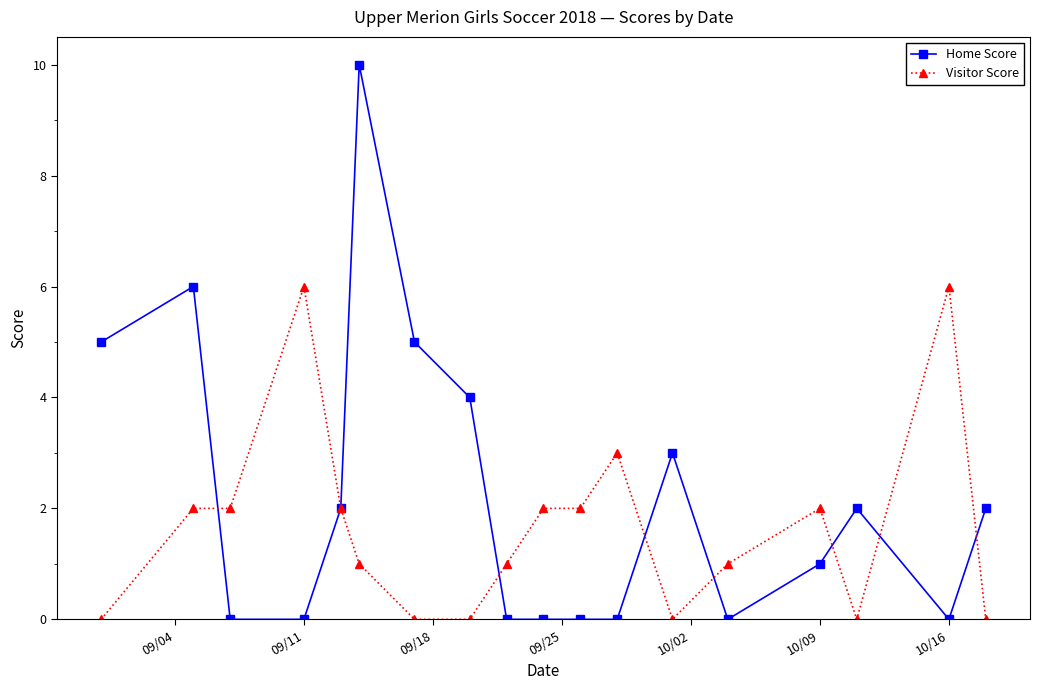

True or false: Home Score has more than 1 interior local peaks.

True